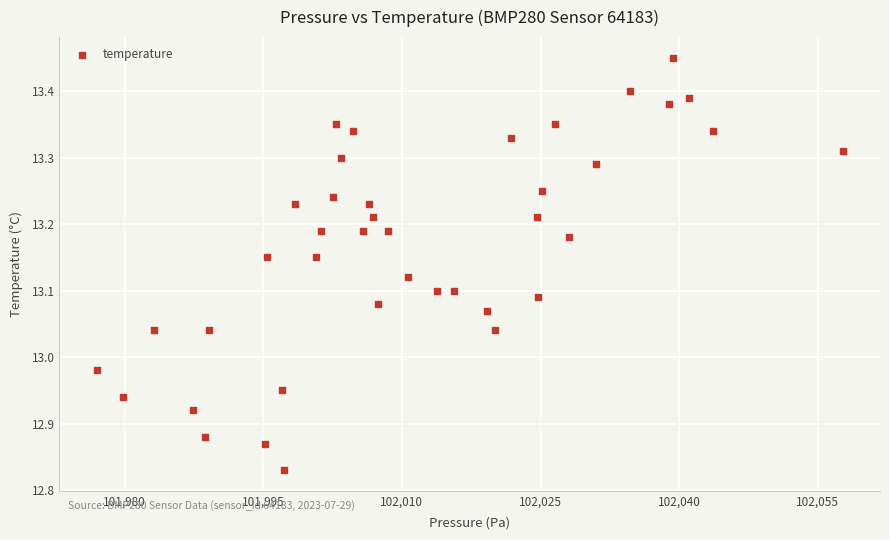

What is the range of X values (max minus min)?

80.7